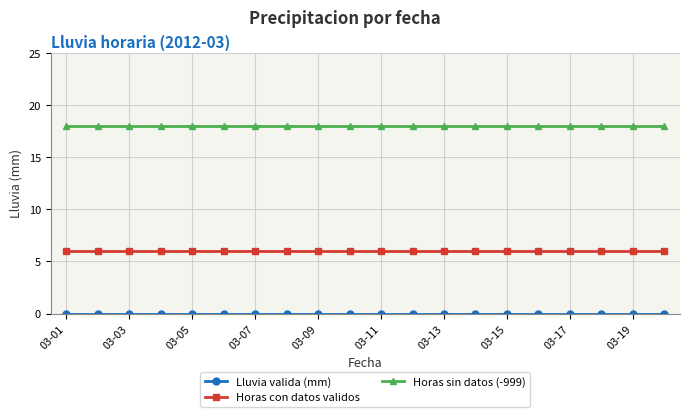

Count the number of data series in this chart.

3